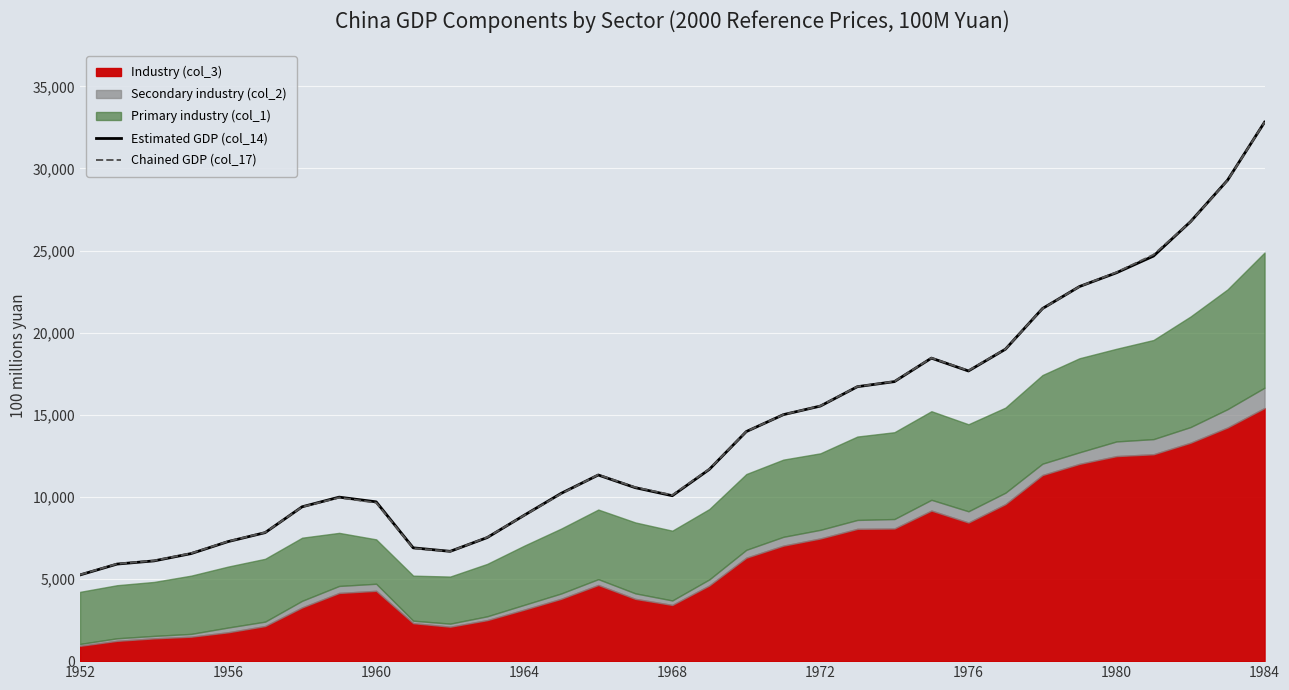

How many lines are shown in the chart?

2